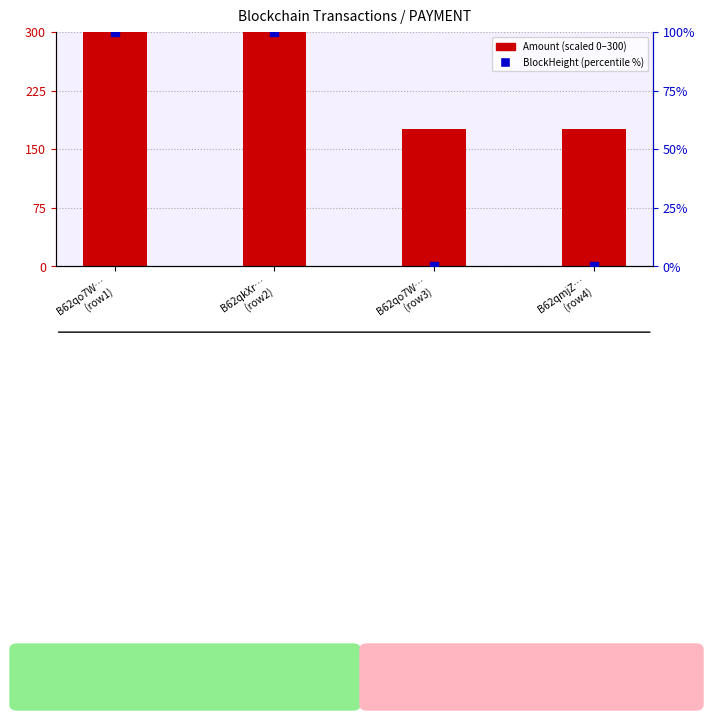

What are all the series names shown in the legend?

Amount (scaled), BlockHeight %